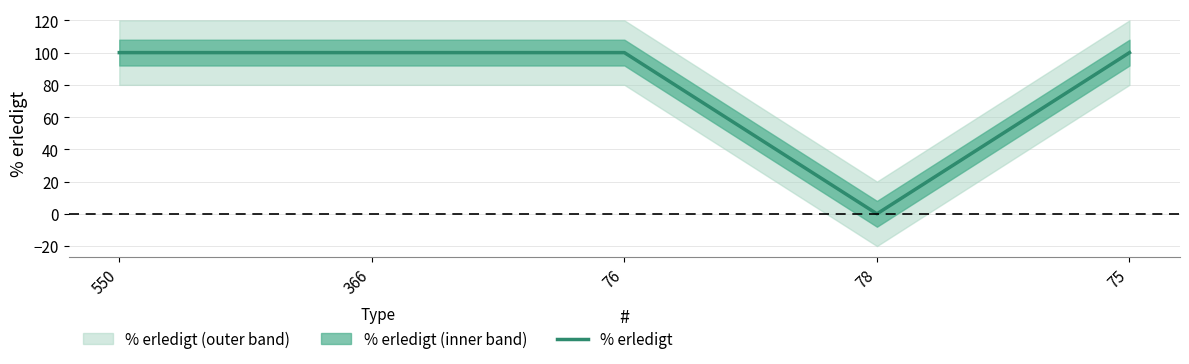

Count the number of data series in this chart.

1